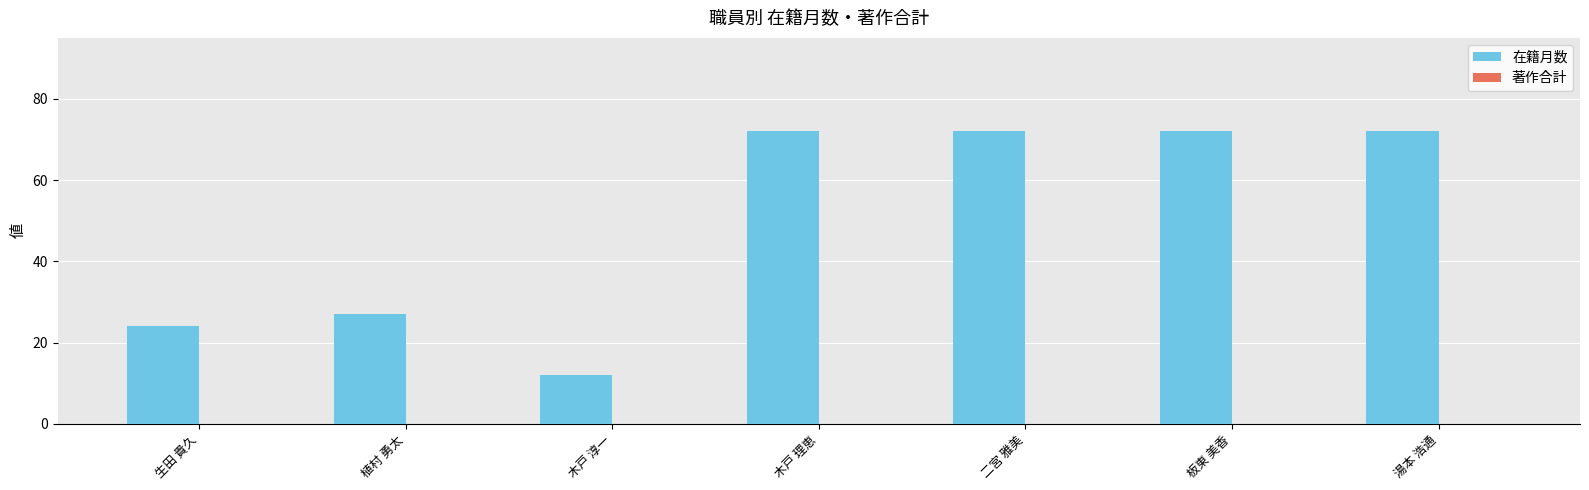

Which has a higher value, 木戸 理恵 or 植村 勇太?

木戸 理恵